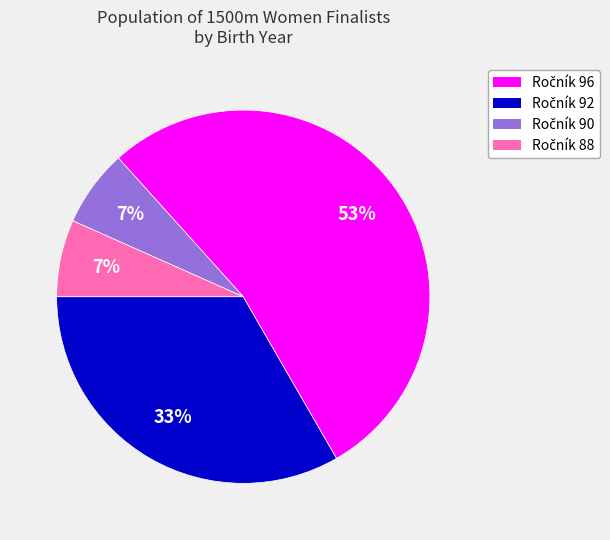

How many segments does this pie chart have?

4